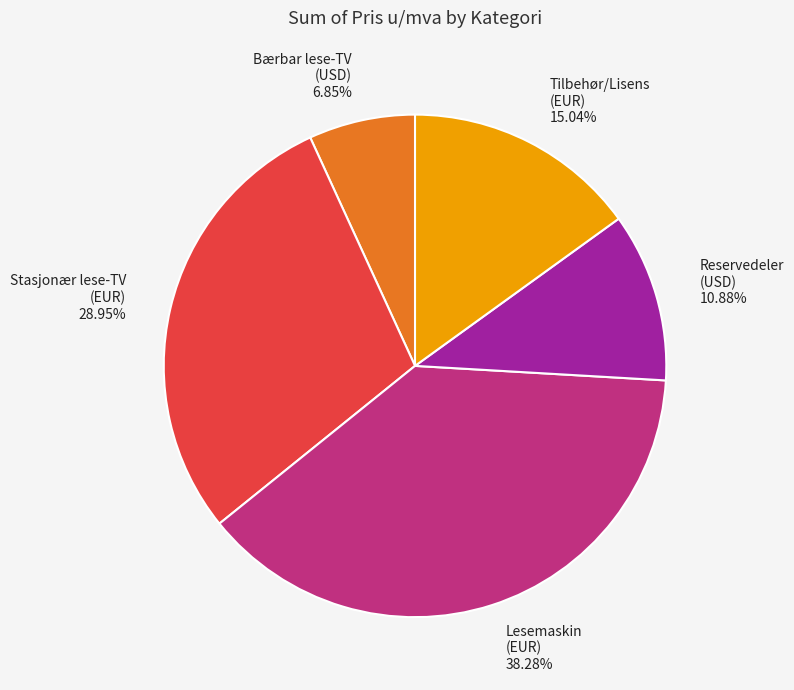

Do Bærbar lese-TV (USD) and Lesemaskin (EUR) together represent more than half of the pie?

No